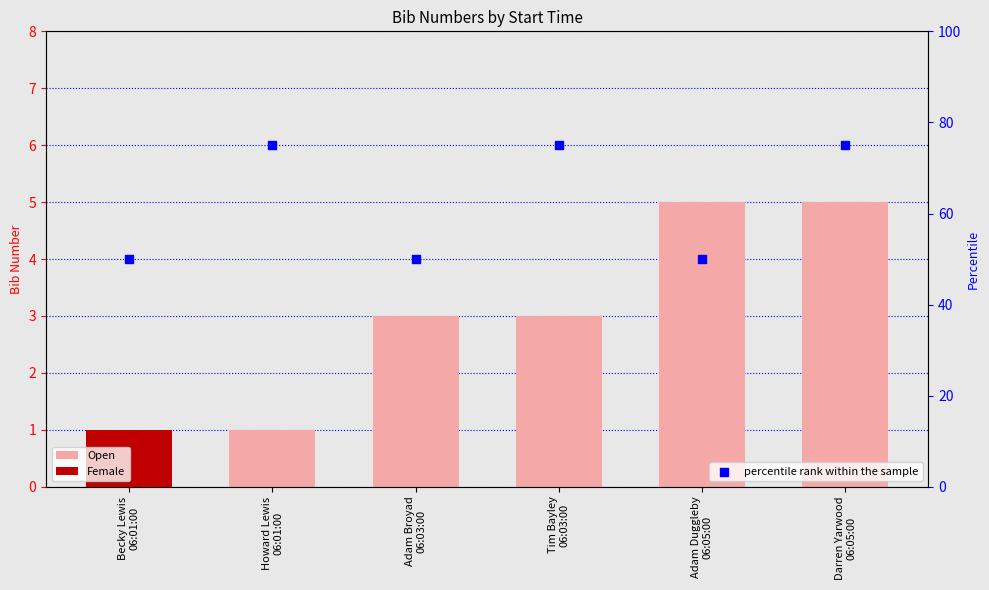

At which category is the sum across all series the highest?

Darren Yarwood
06:05:00